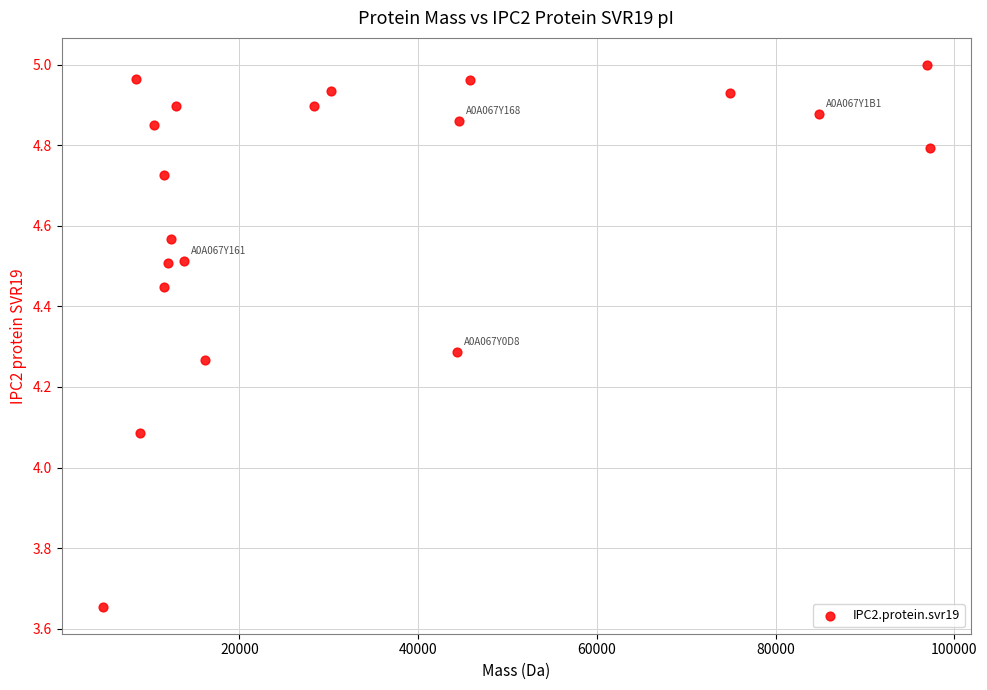

What Y value in the scatter plot is closest to 4?

4.1